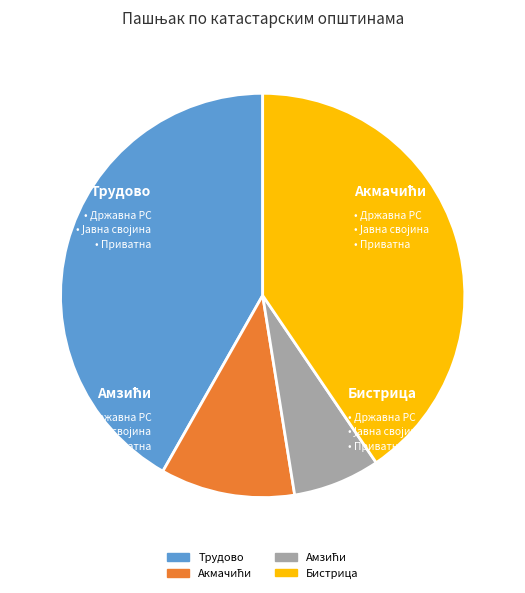

Is there any slice that represents more than half of the pie?

No